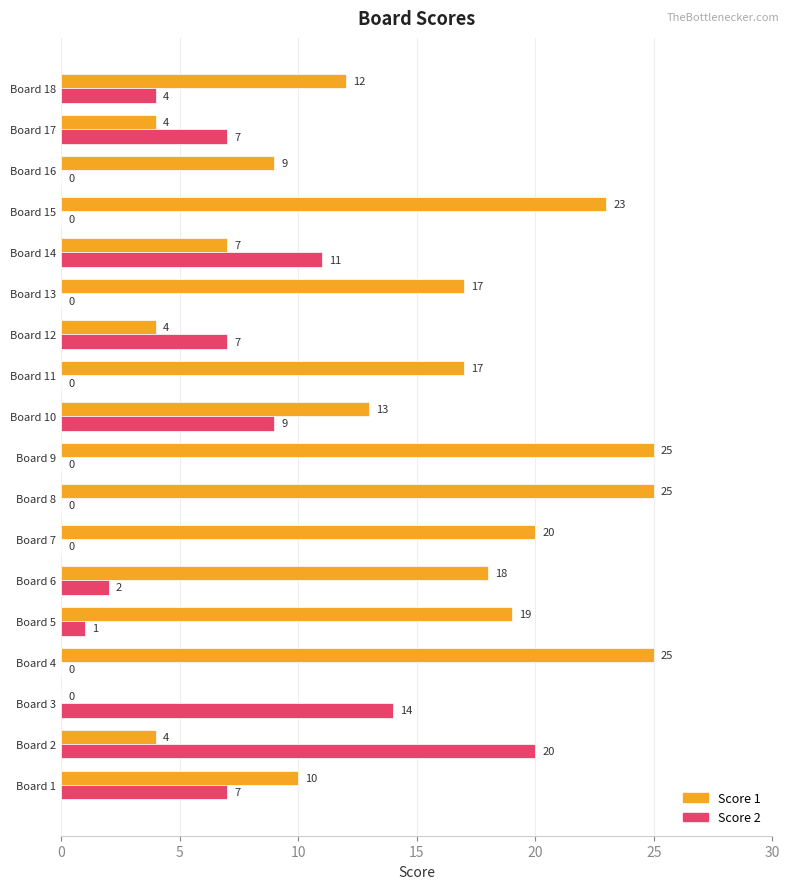

What is the sum of all Score 1 values?

252